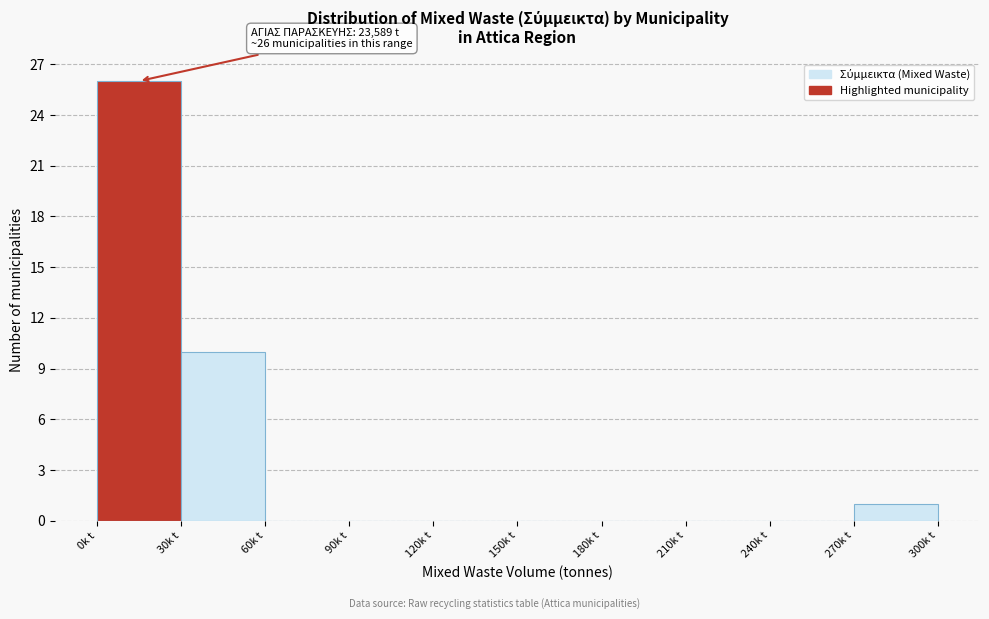

Reading left to right, extract all data points from this chart.

0k t=26	30k t=10	60k t=0	90k t=0	120k t=0	150k t=0	180k t=0	210k t=0	240k t=0	270k t=1